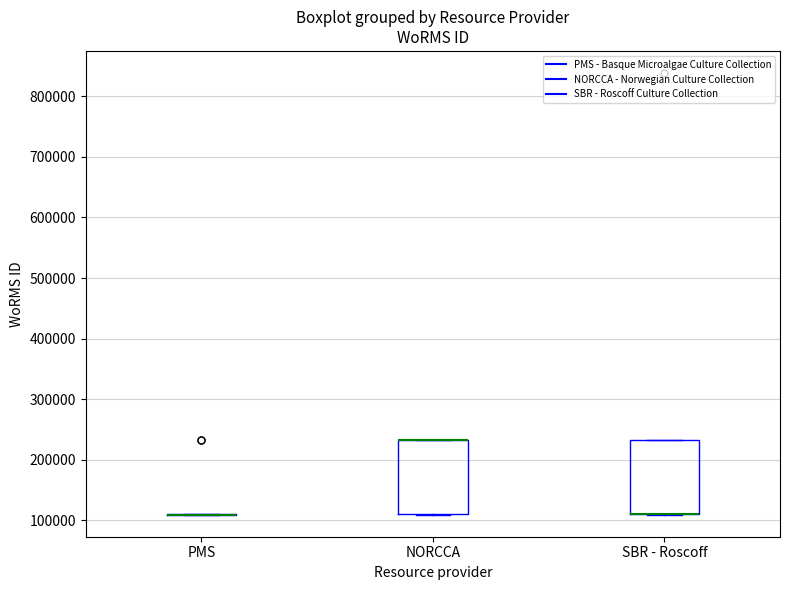

Reading left to right, read every box against the y-axis: the position of its median line, the range the box covers, and the ends of its whiskers. The values are not printed on the chart, so give them approximately, as read against the axis.

PMS: box collapsed to a line at 110000, whiskers 110000 to 110000
NORCCA: median 230000 (drawn on the box's upper edge), box 110000 to 230000, whiskers 110000 to 230000
SBR - Roscoff: median 110000 (drawn on the box's lower edge), box 110000 to 230000, whiskers 110000 to 230000